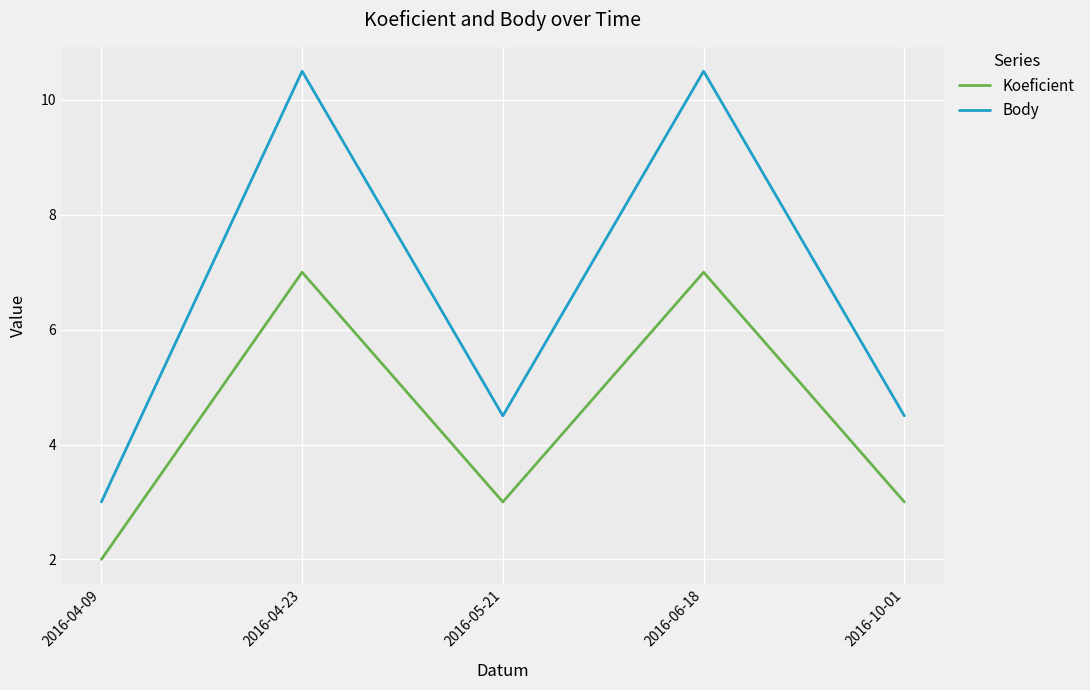

Rank the series by their average value, from highest to lowest.

Body, Koeficient